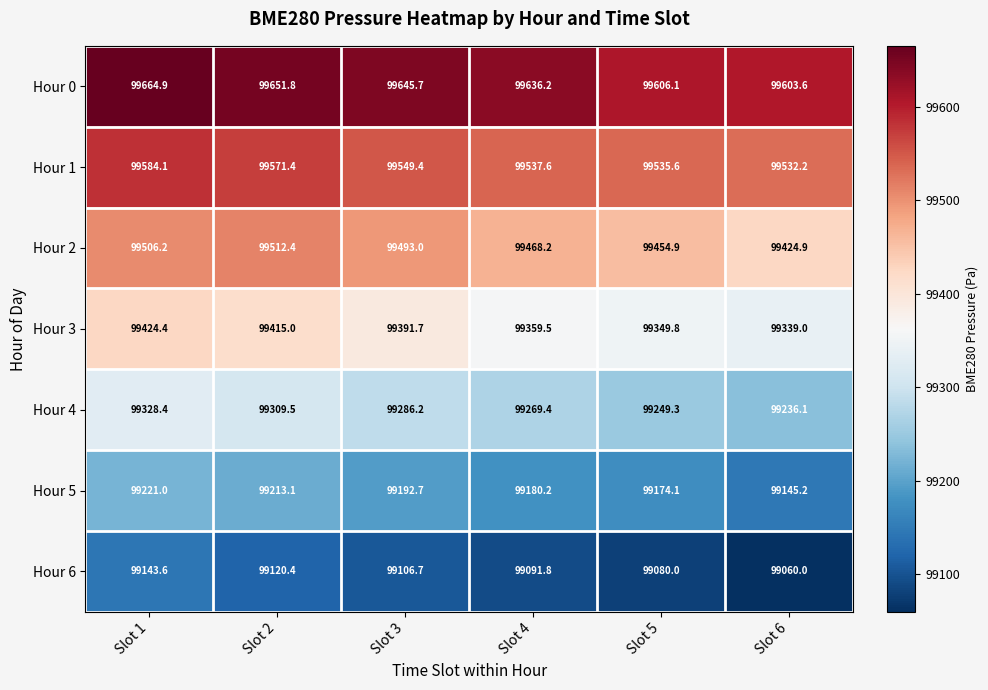

Which series has the widest spread of values?

Hour 4